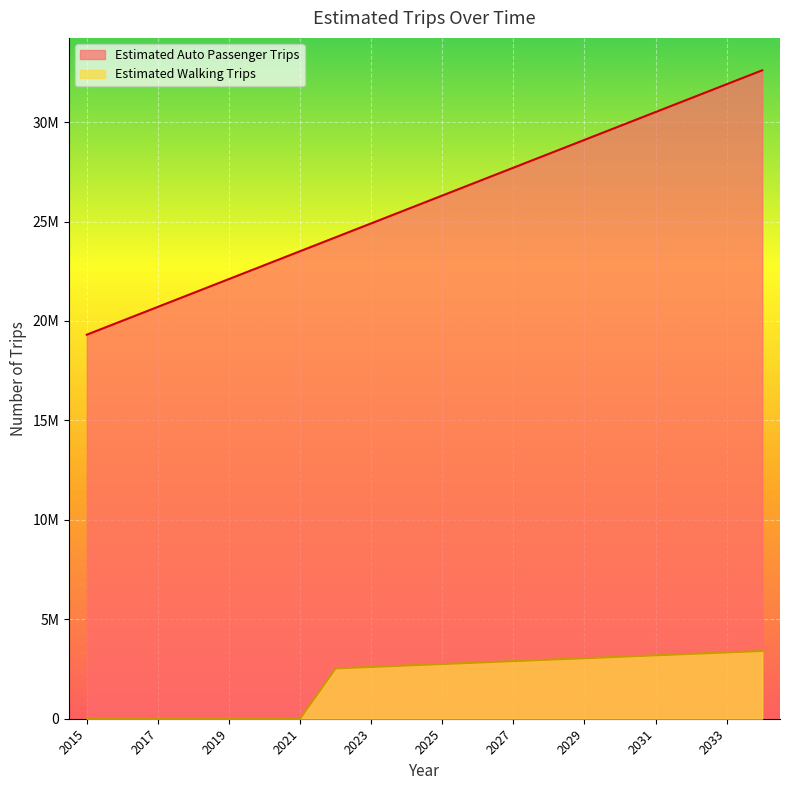

True or false: Estimated Walking Trips has more than 0 points higher than both neighbors.

False